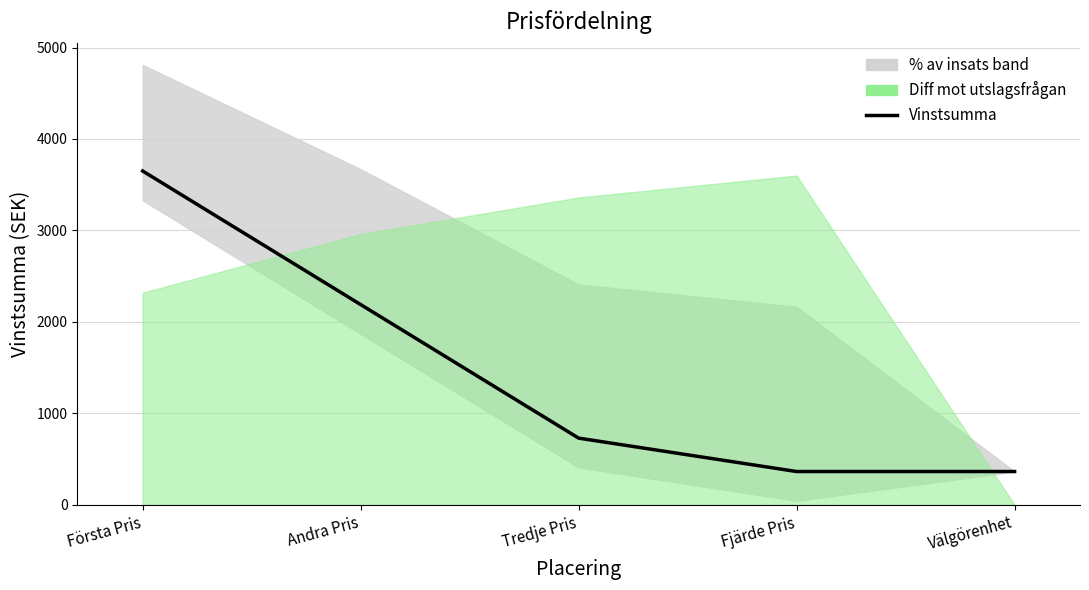

List the labels in order of value, smallest first.

Fjärde Pris, Välgörenhet, Tredje Pris, Andra Pris, Första Pris